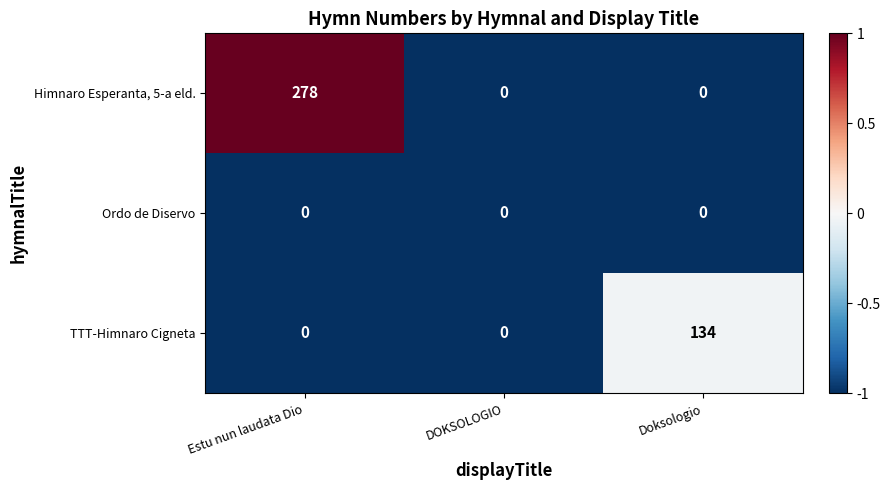

Which category has the highest value in the Himnaro Esperanta, 5-a eld. series?

Estu nun laudata Dio